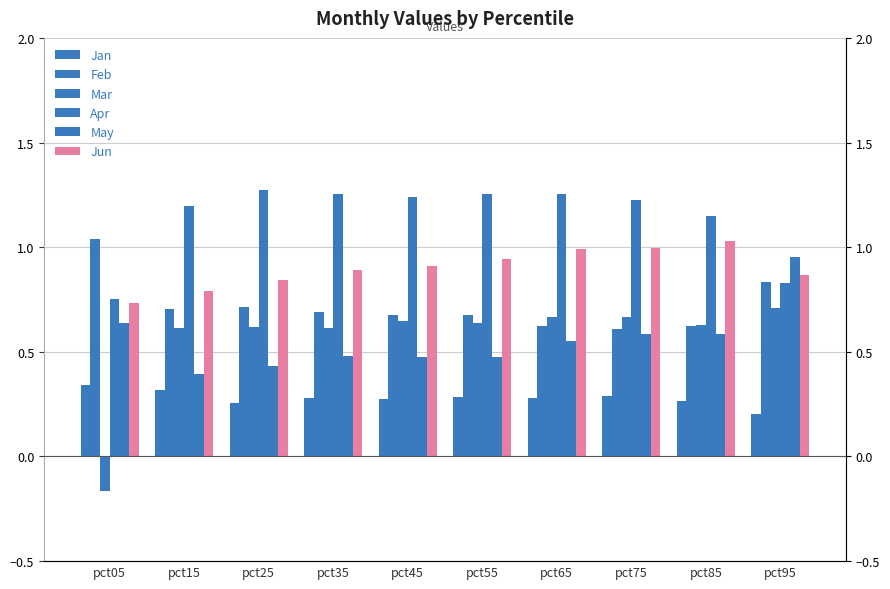

What are all the series names shown in the legend?

Jan, Feb, Mar, Apr, May, Jun